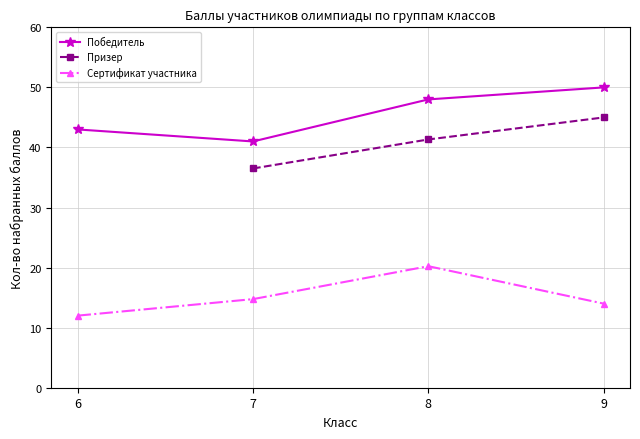

Is it true that Победитель equals 8.8 at 6?

False